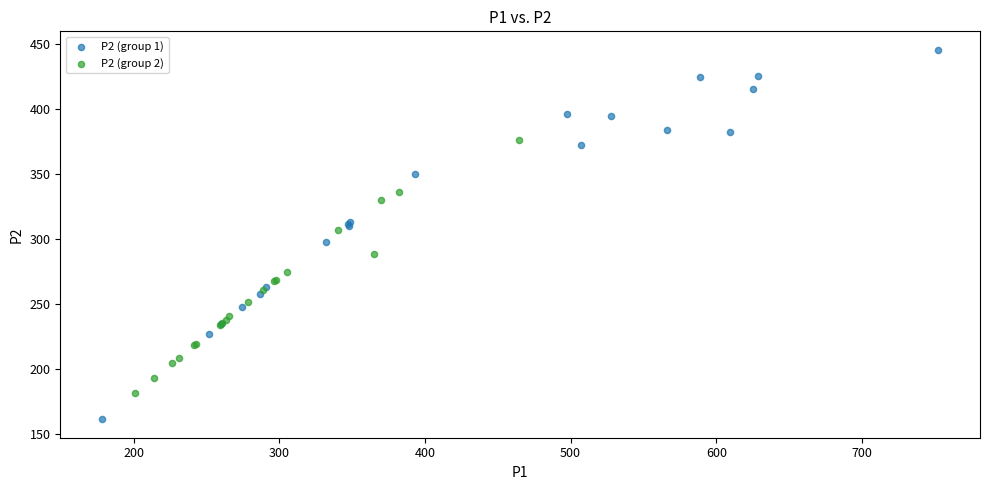

Which series reaches the maximum Y coordinate?

P2 (group 1)